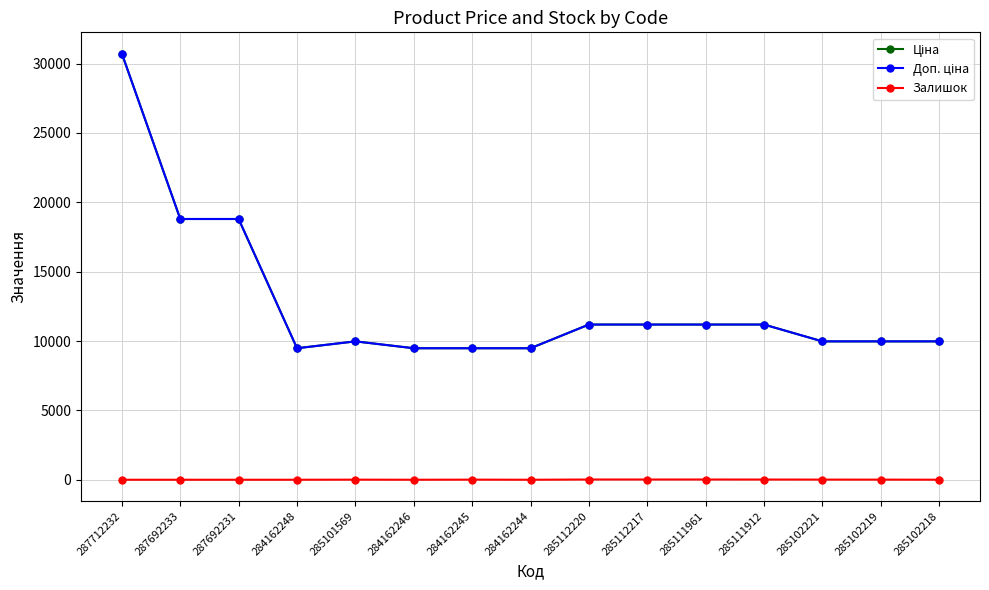

Which series has the widest spread of values?

Ціна